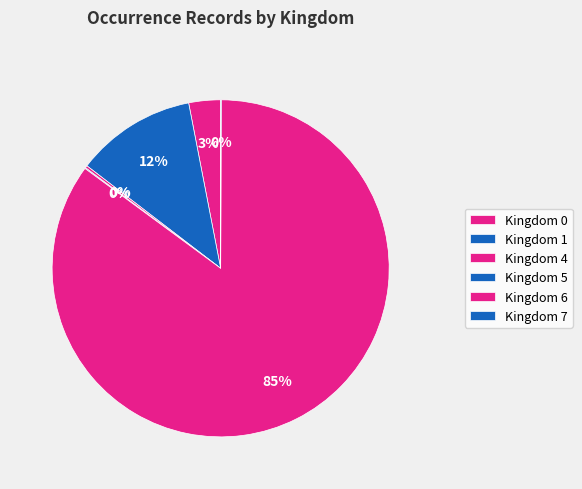

Count the number of slices in the pie.

6